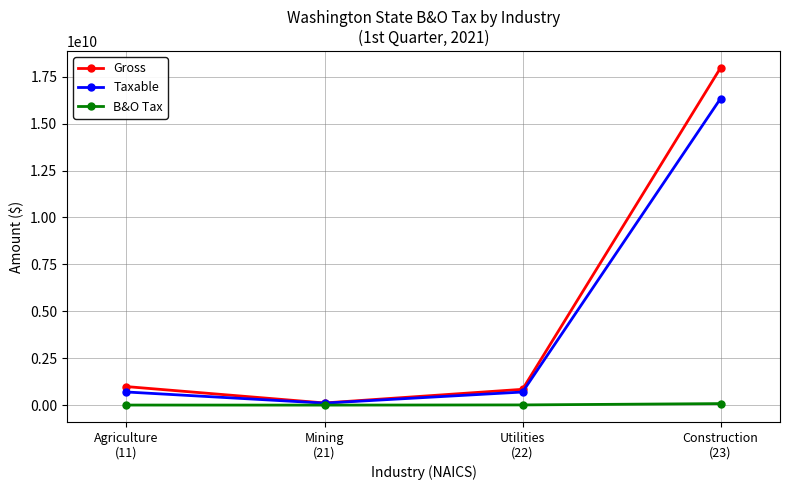

Read the B&O Tax value at Construction
(23), to the nearest 100.

80894400